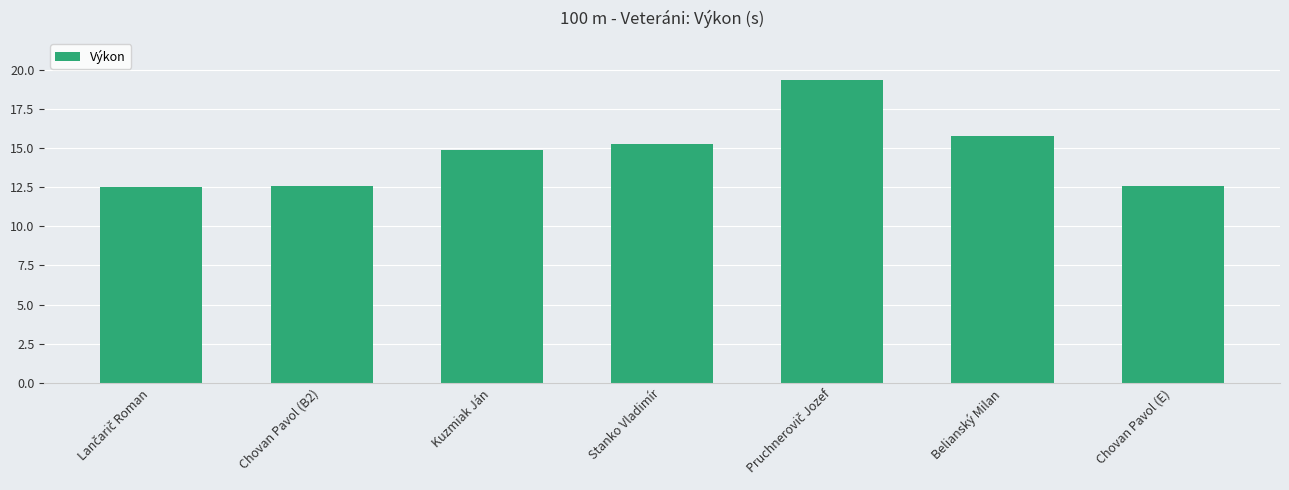

What is the greatest value displayed?

19.3